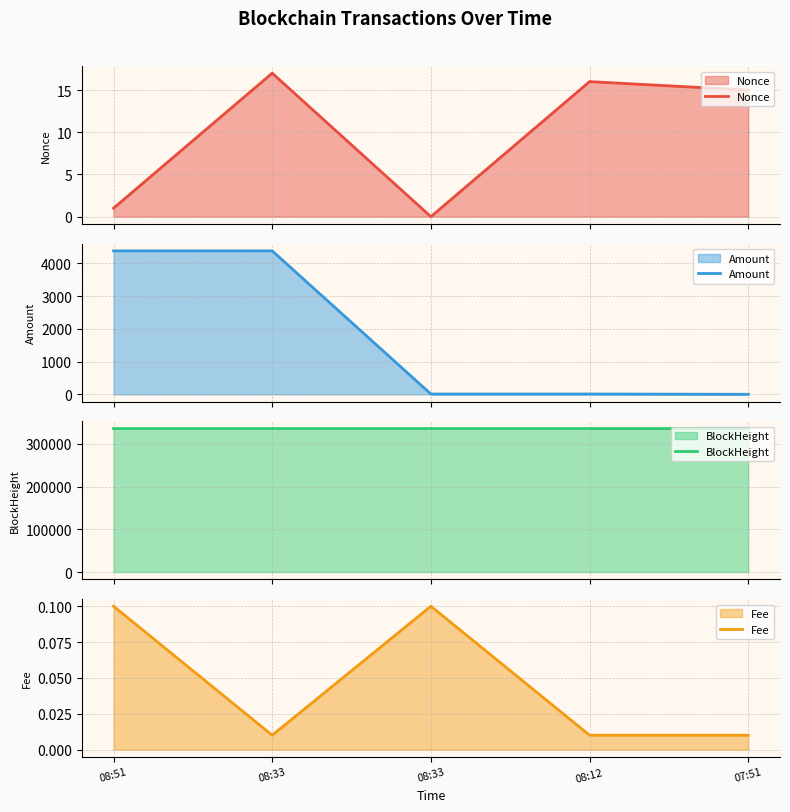

What is the maximum value for Nonce?

17